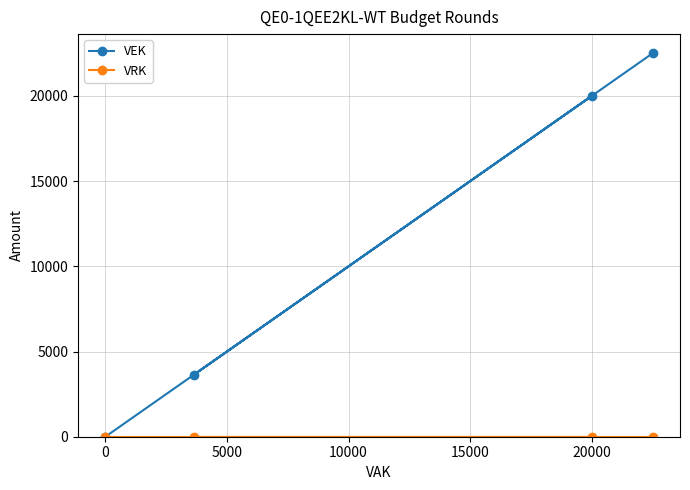

What is the average value of the VEK series?

11536